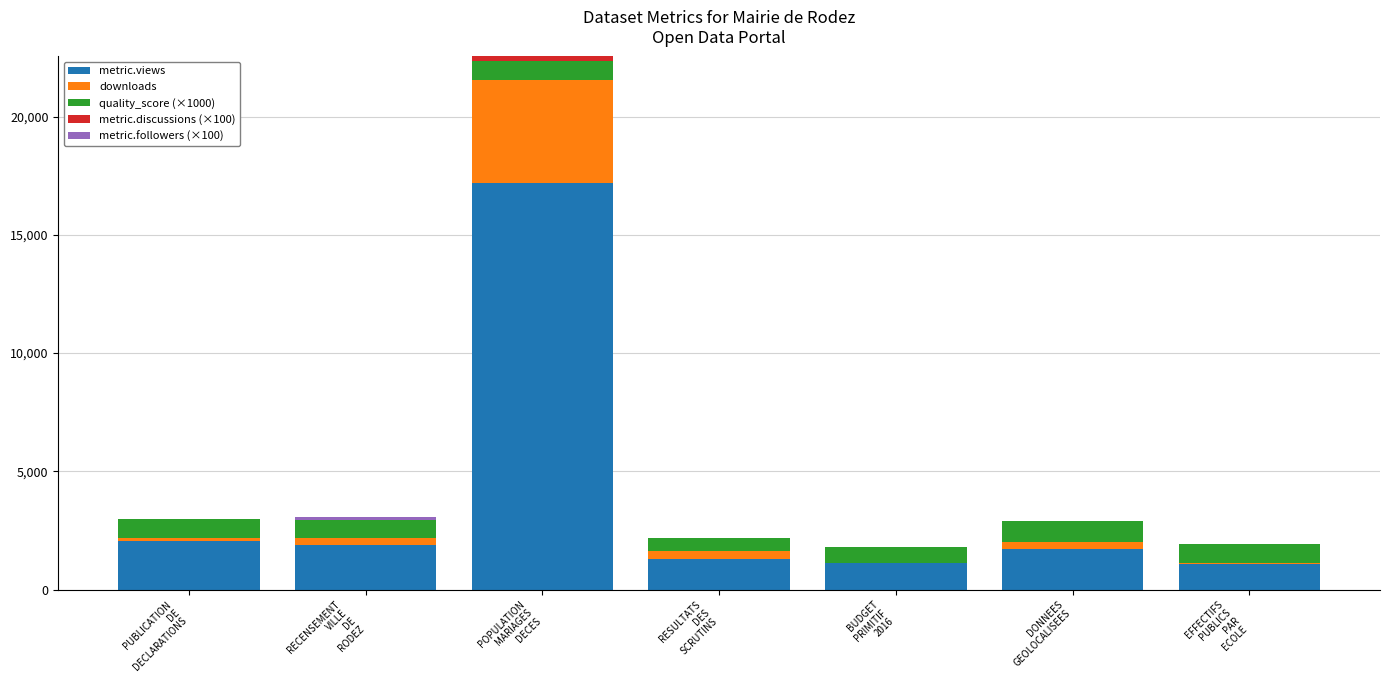

Are the bars horizontal?

No